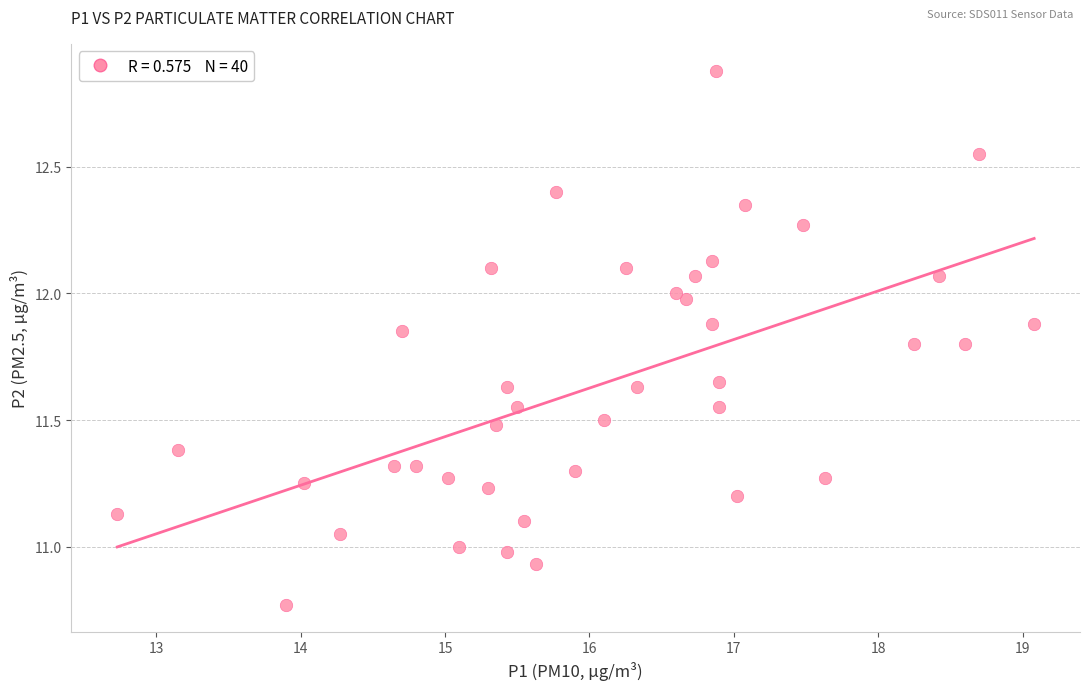

What is the range of Y values (max minus min)?

2.1